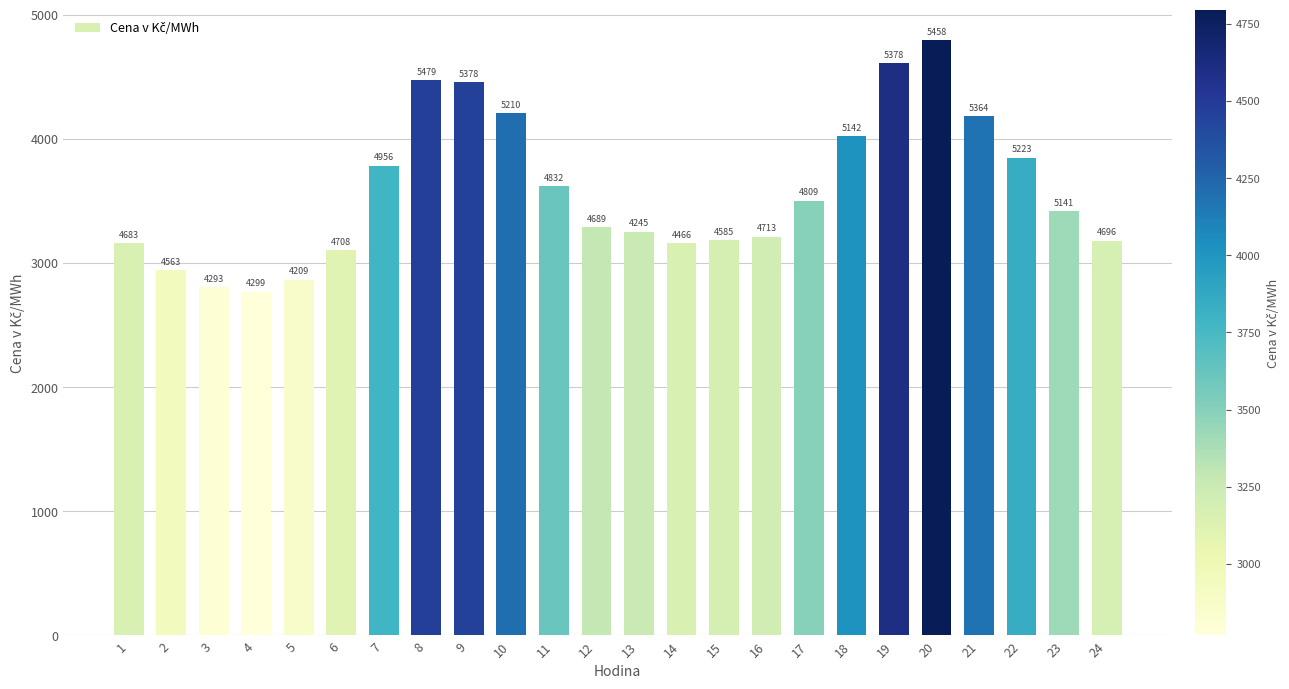

What is the sum of the values at 17 and 6?

6606.0